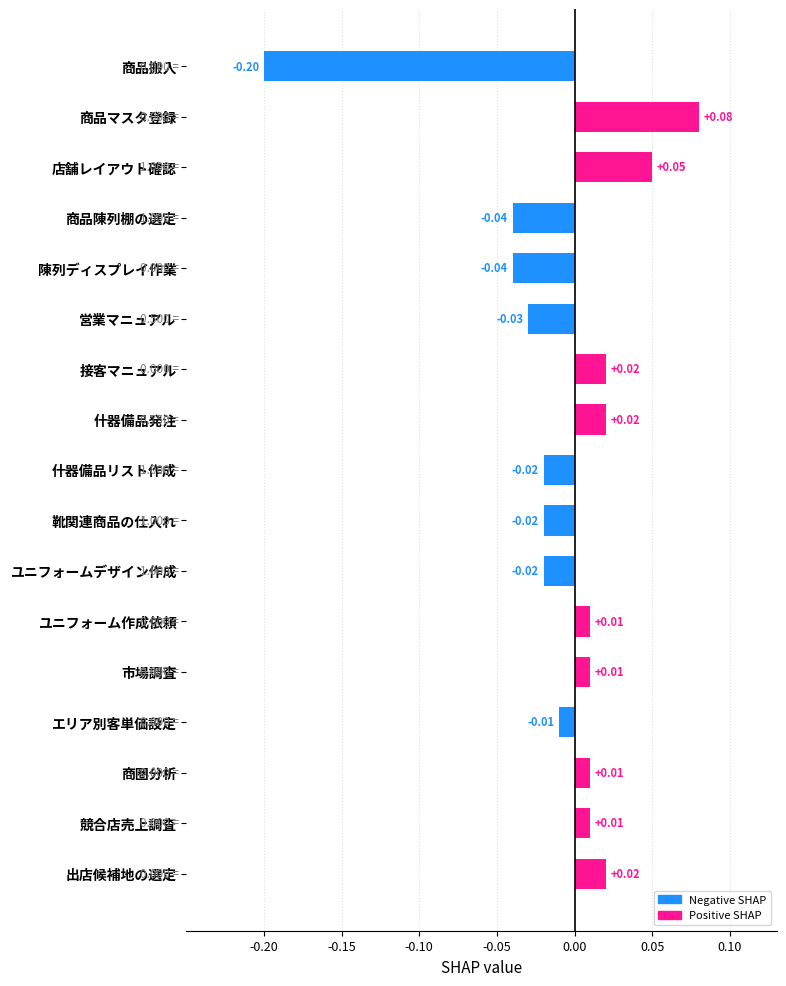

Which has a higher value, 店舗レイアウト確認 or 靴関連商品の仕入れ?

店舗レイアウト確認